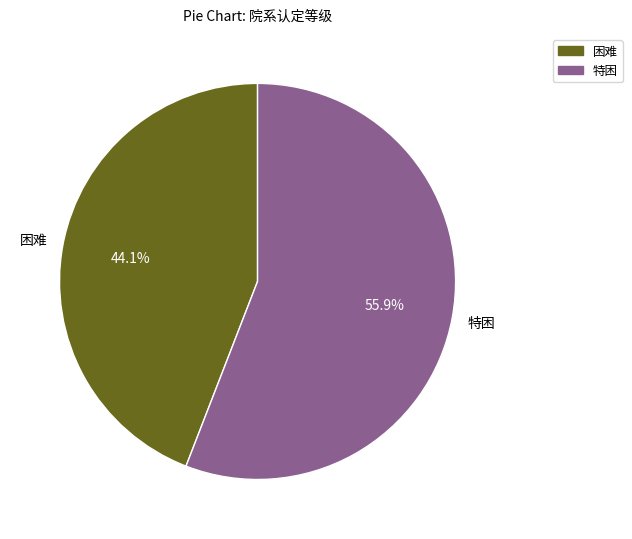

Count the number of slices in the pie.

2